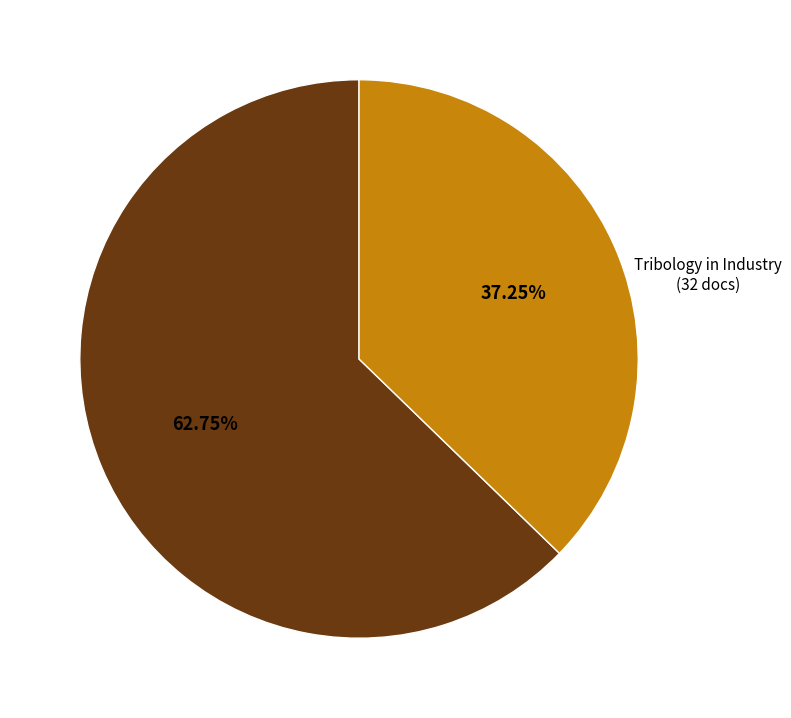

What is the largest slice in the pie chart?

Tribology in Industry